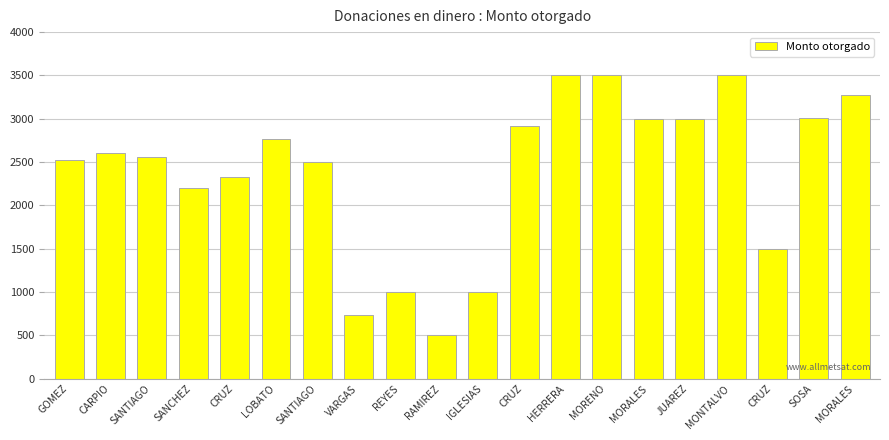

How many bars are there in total?

20